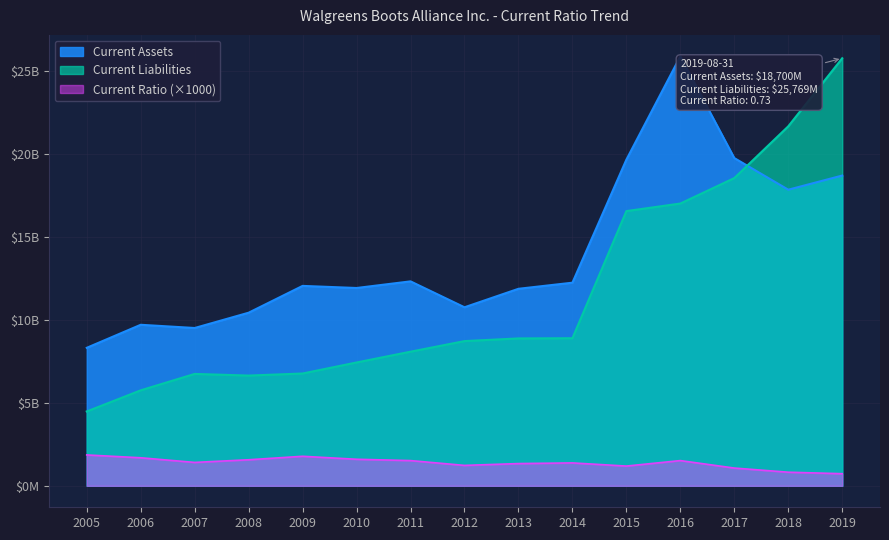

Which series has the largest range (max minus min)?

Current Liabilities